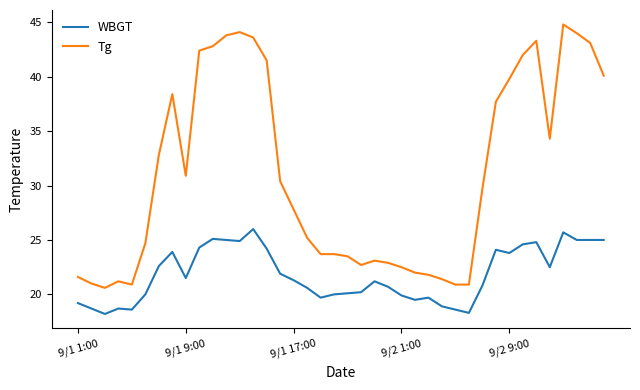

Which series has the largest total across all categories?

Tg